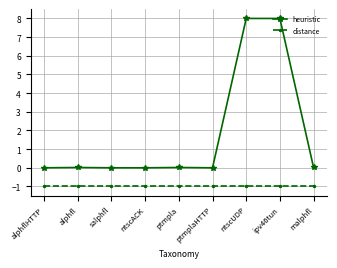

True or false: heuristic and distance cross at least once.

False